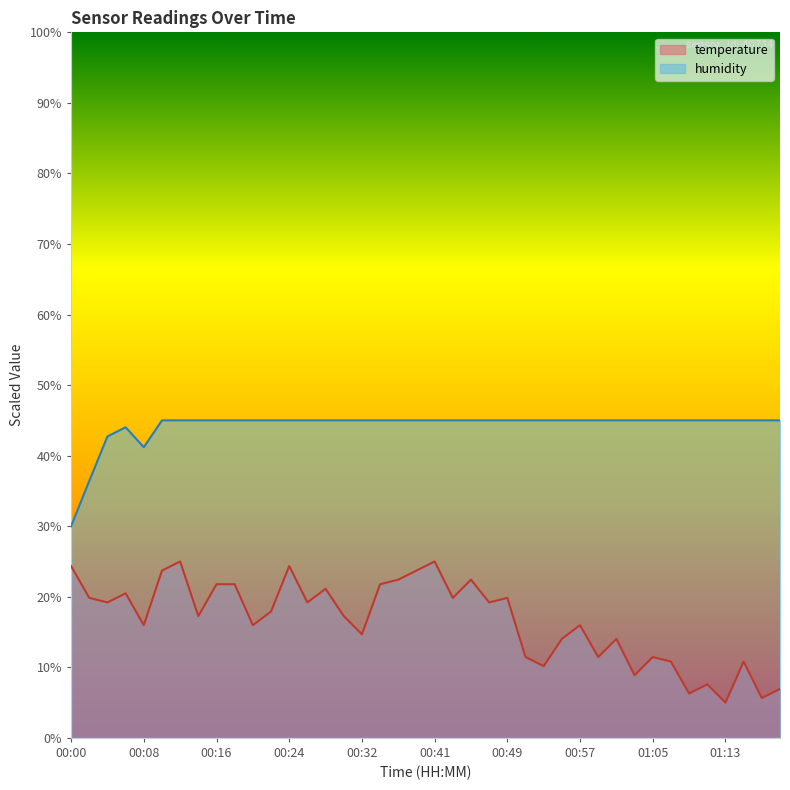

At which category is the sum across all series the highest?

00:12